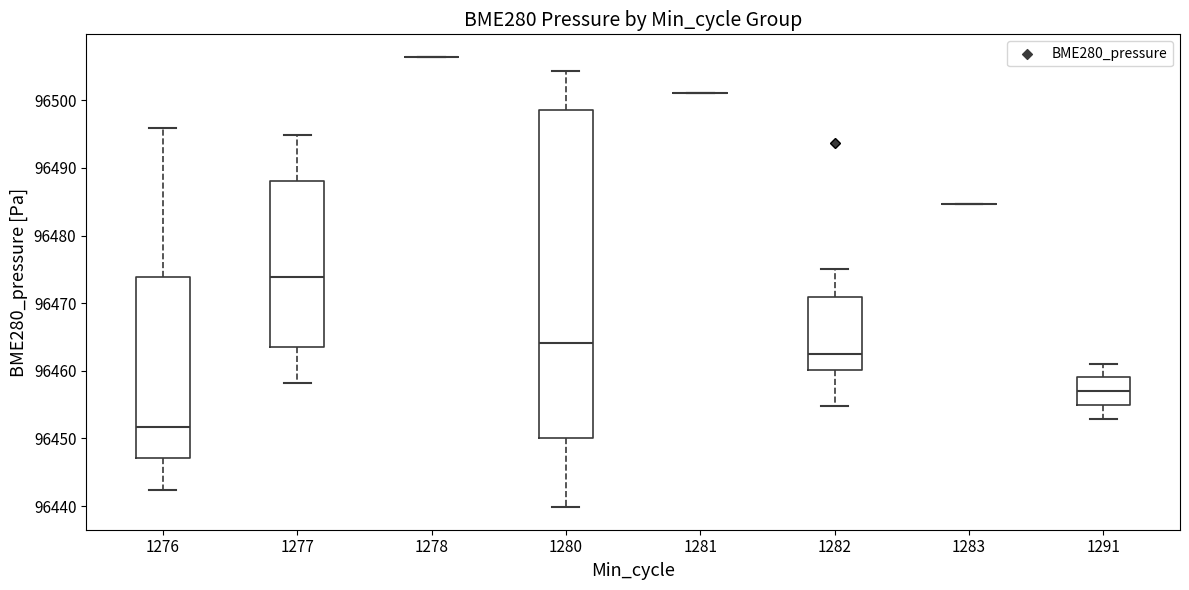

Comparing the boxes themselves (not the whiskers), which one is the tallest?

1280